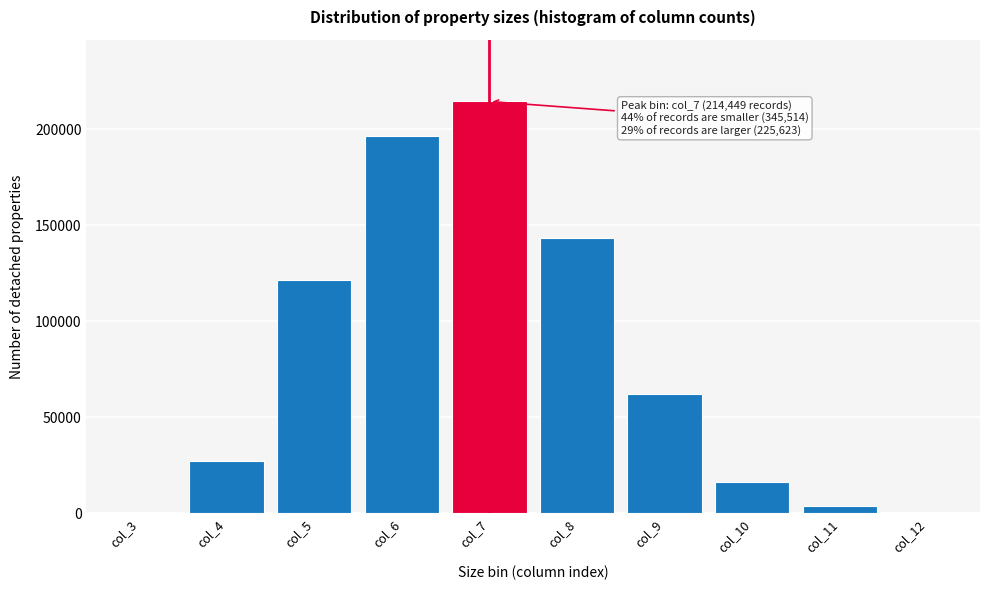

What is the greatest value displayed?

214449